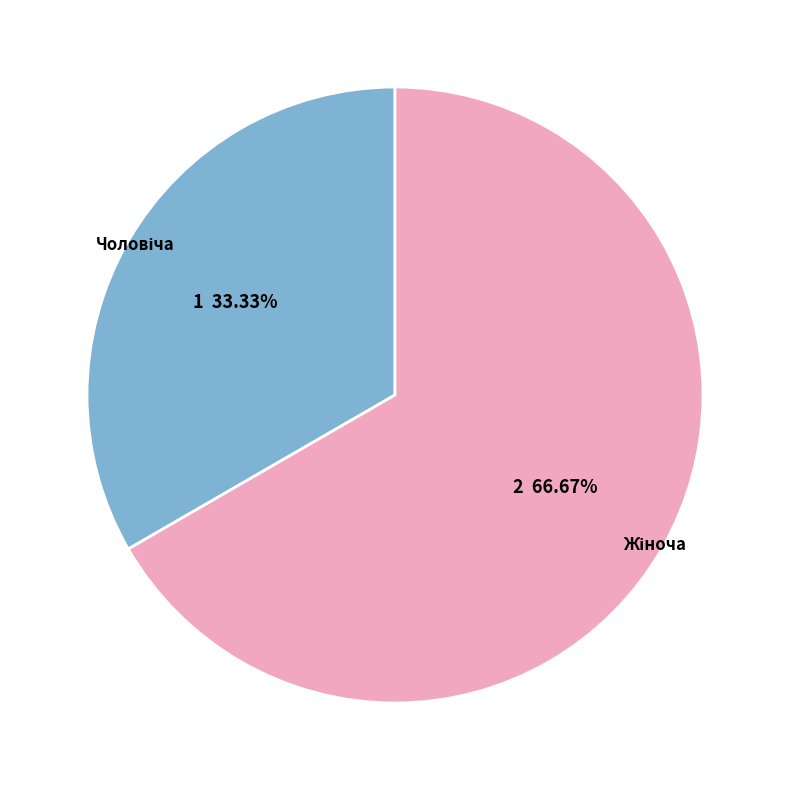

Does any single category account for the majority?

Yes